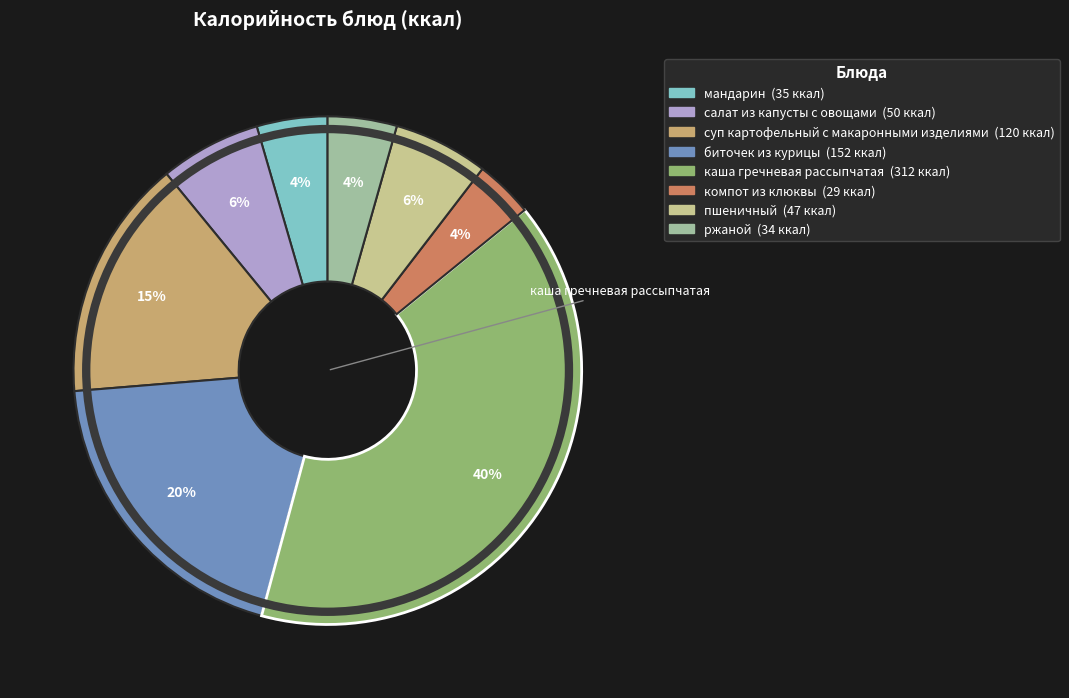

Is it true that каша гречневая рассыпчатая is 25% of the pie?

False